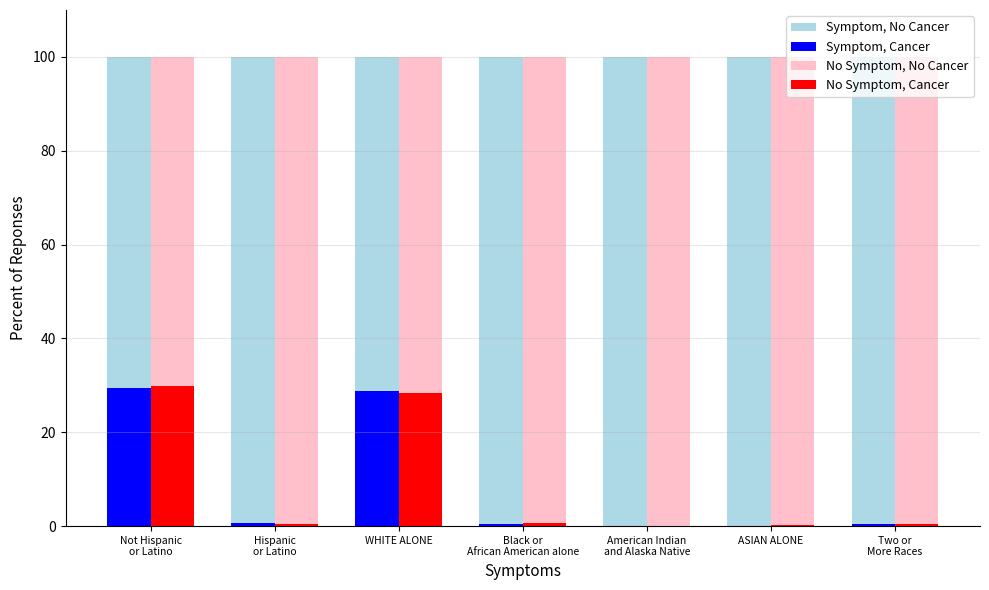

What is the difference between the highest and lowest values at Not Hispanic
or Latino?

41.1